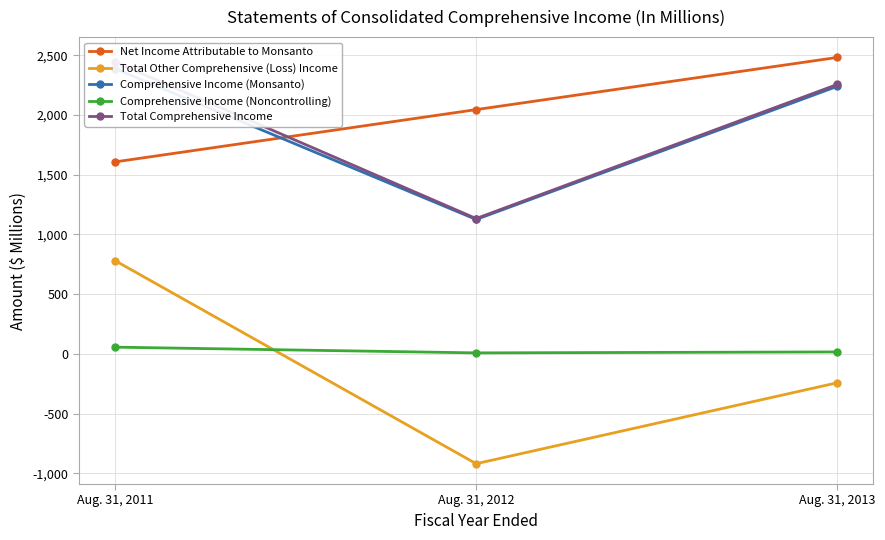

Which label corresponds to the largest value in the chart?

Aug. 31, 2013